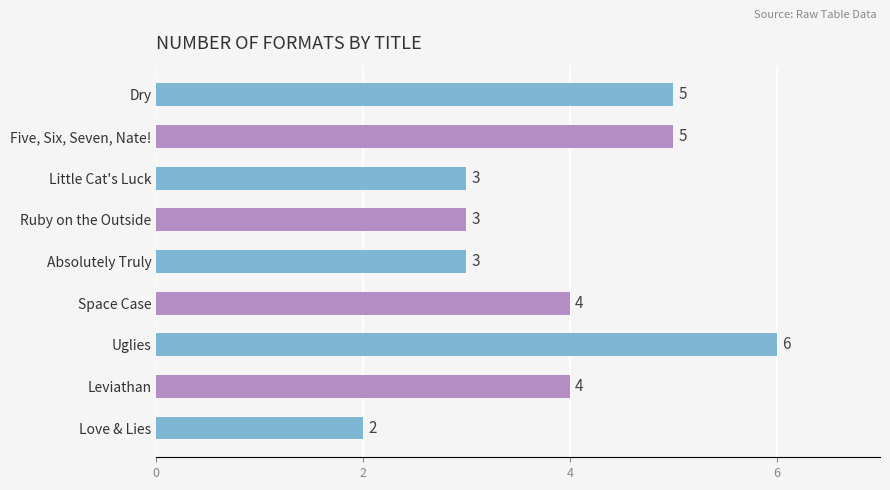

What is the greatest value displayed?

6